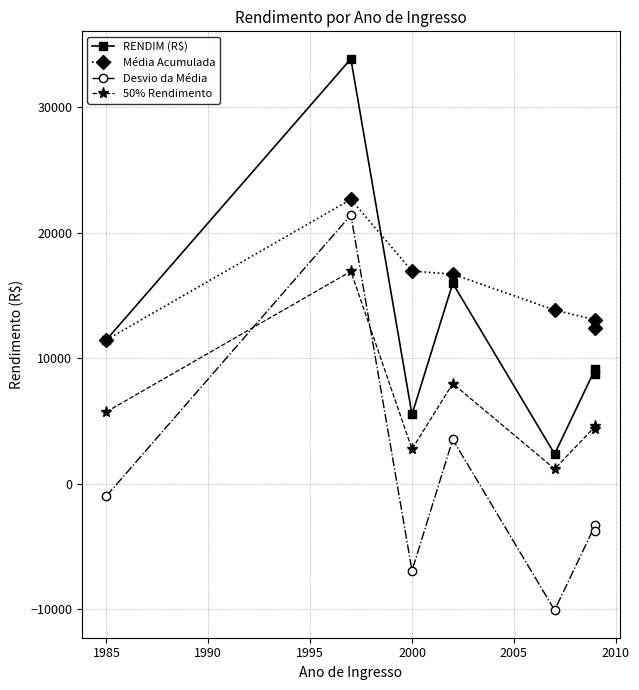

How many distinct data groups are displayed?

4